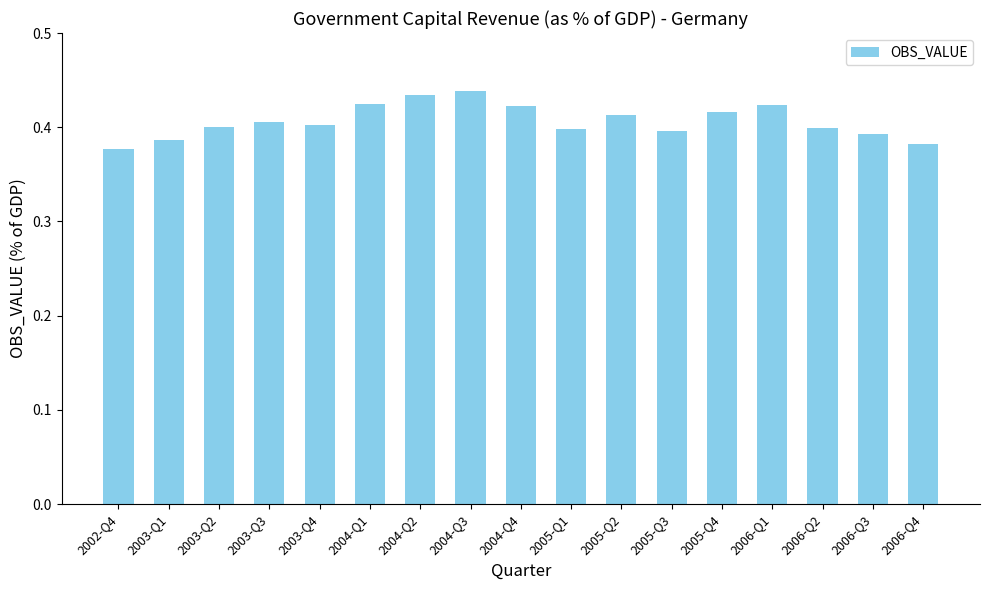

Where is the data nearest to the value 0?

2002-Q4